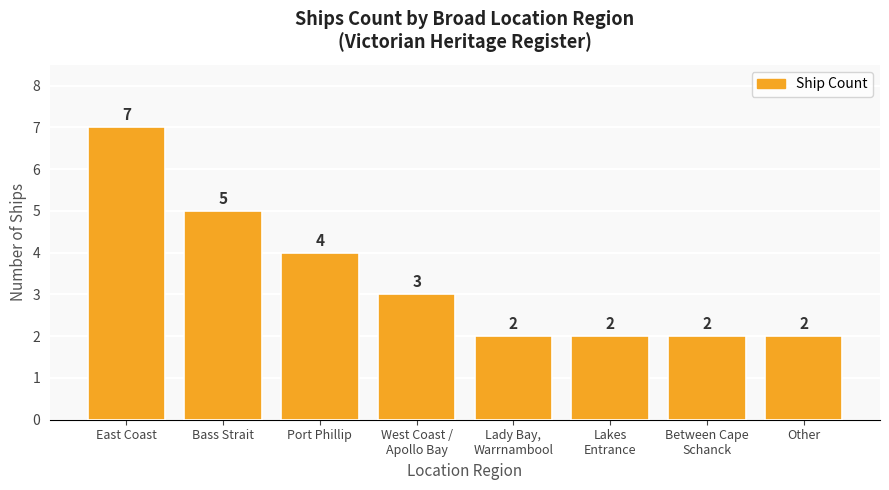

How many values are below 3?

4